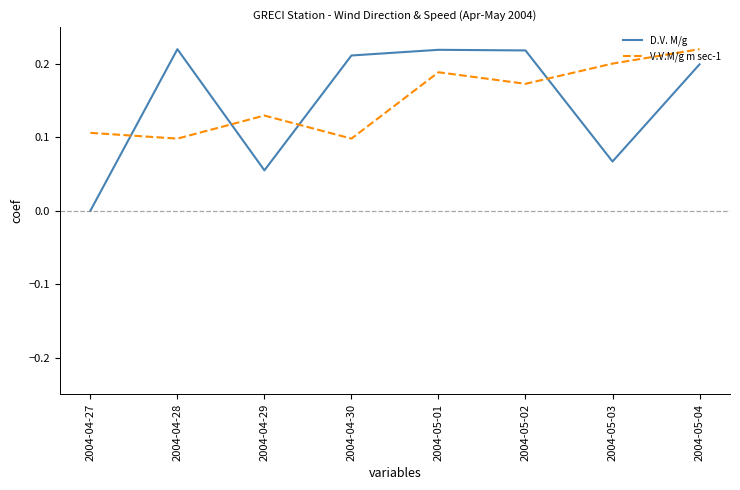

What are all the series names shown in the legend?

D.V. M/g, V.V.M/g m sec-1